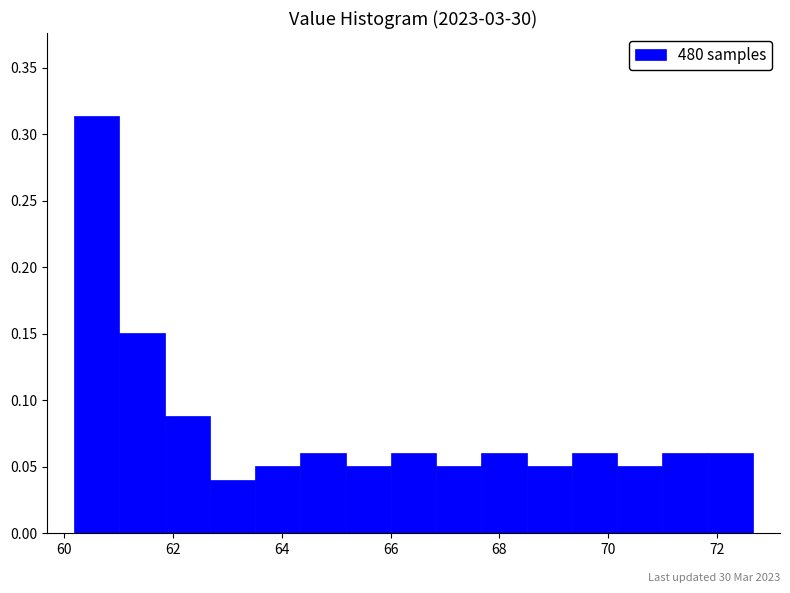

Over which range of the x-axis is the bar tallest?

60.2 to 61.0